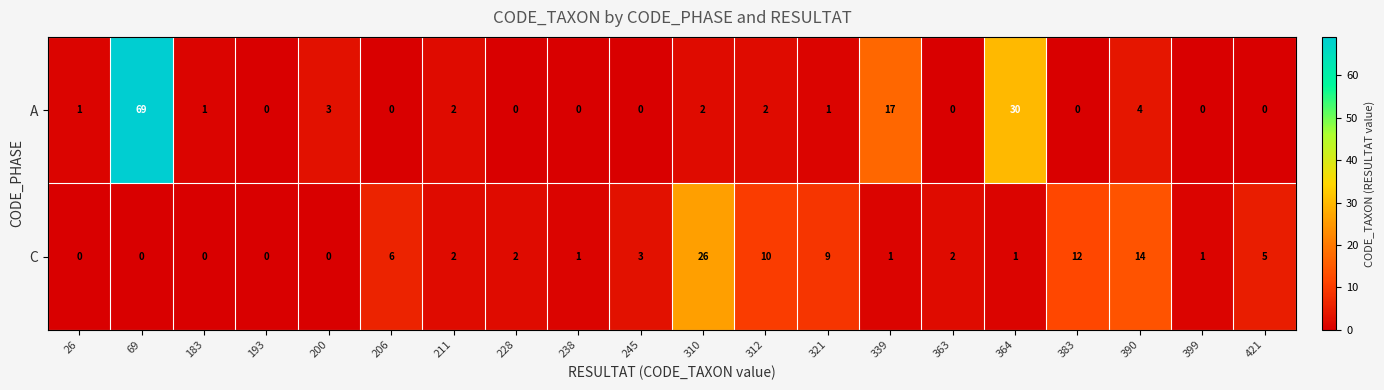

List the series in order of their overall mean, highest first.

A, C